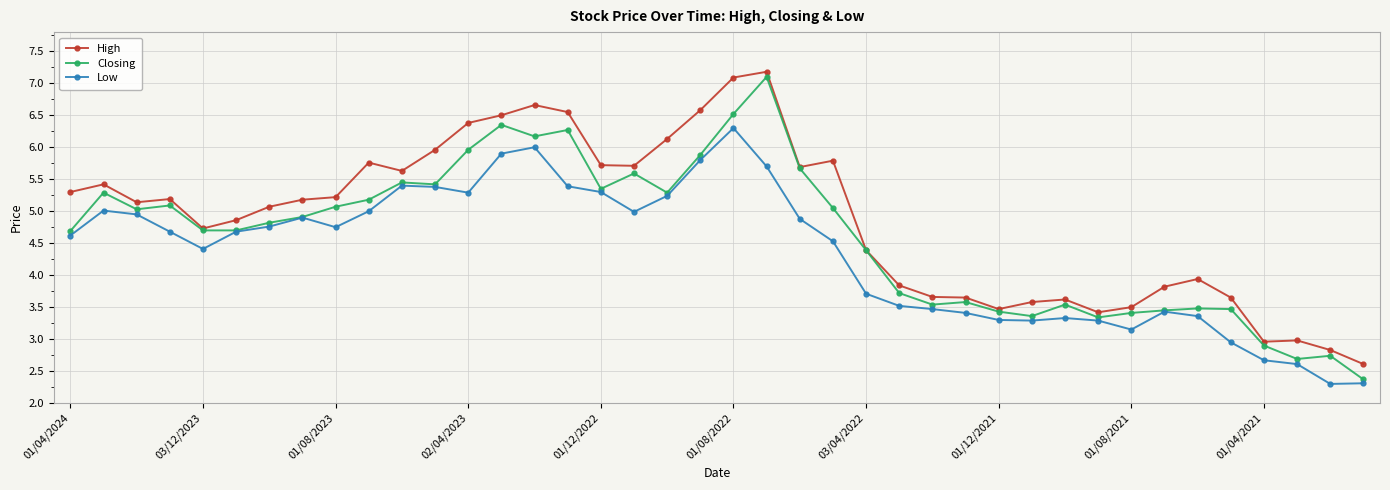

Which series has the largest total across all categories?

High